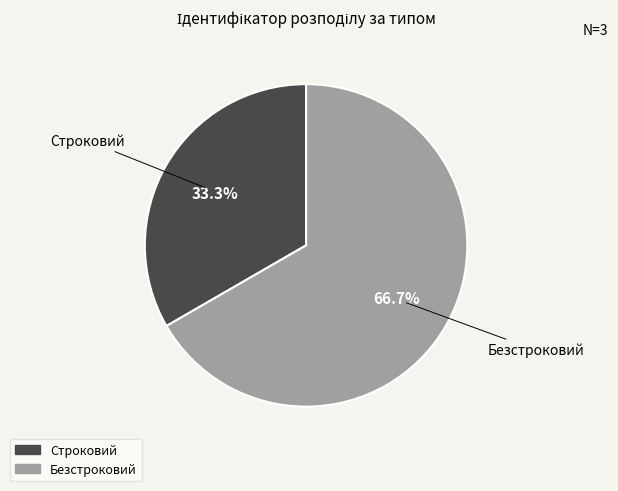

To the nearest percent, what percentage of the pie is Строковий?

33%